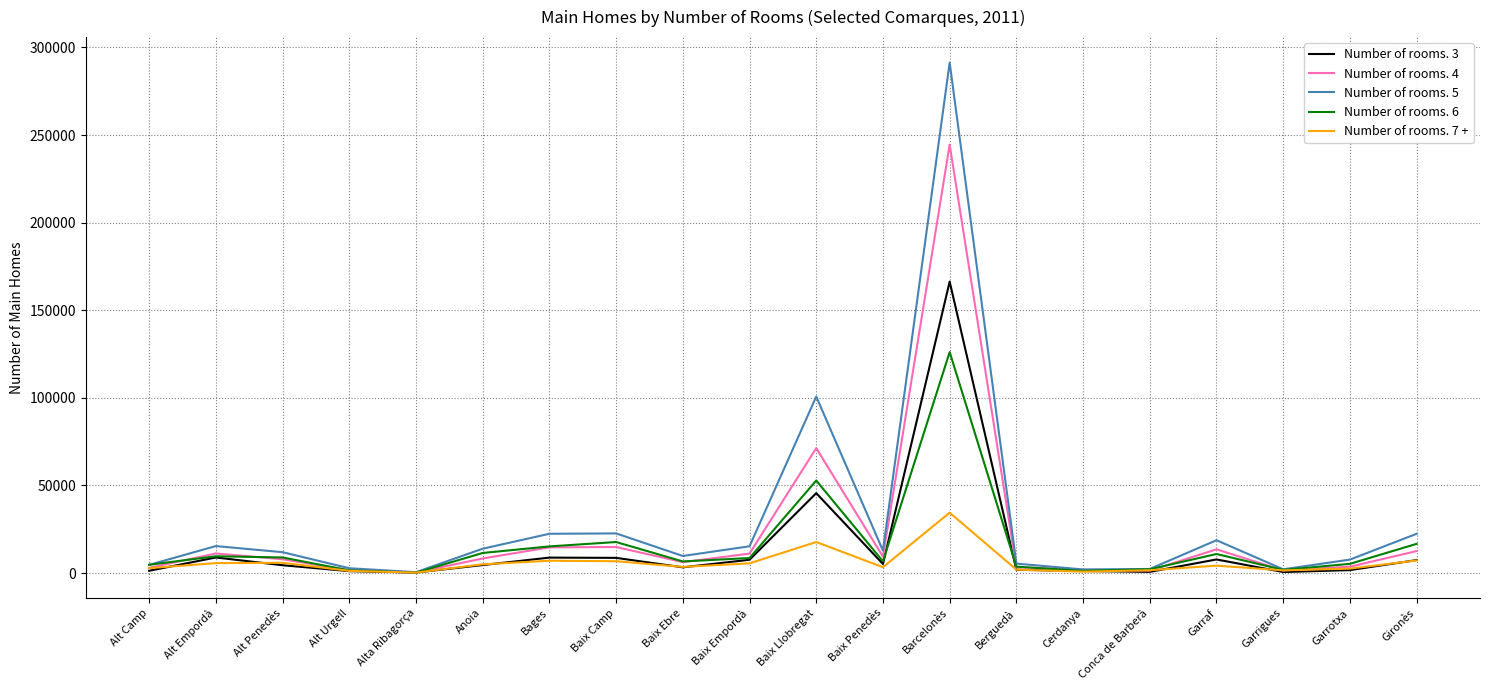

What is the spread (max minus min) of values at Baix Camp?

15880